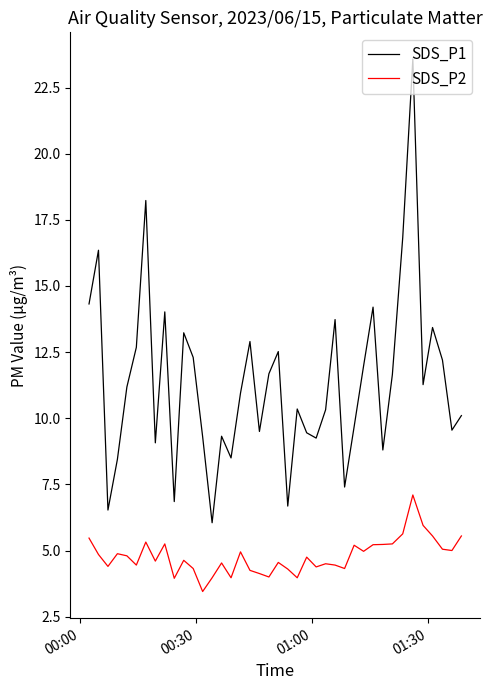

True or false: SDS_P1 and SDS_P2 cross at least once.

False